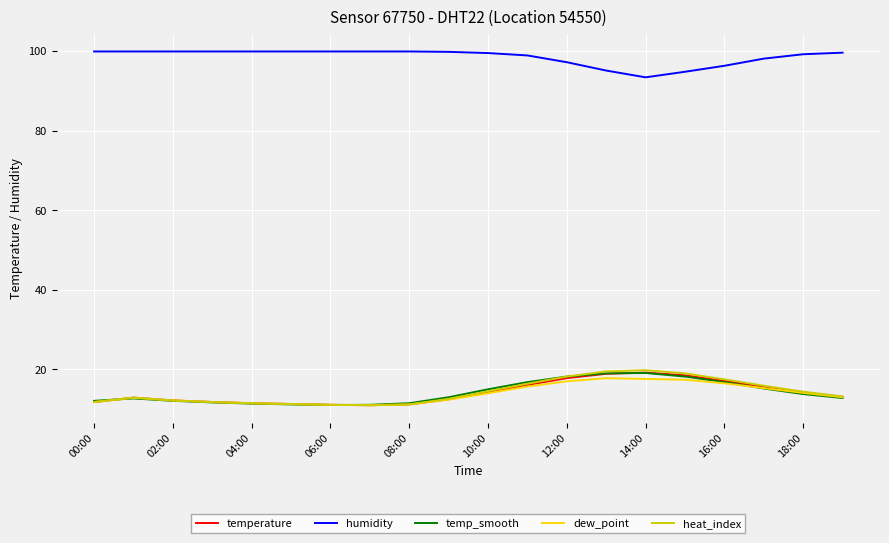

True or false: heat_index and humidity cross at least once.

False